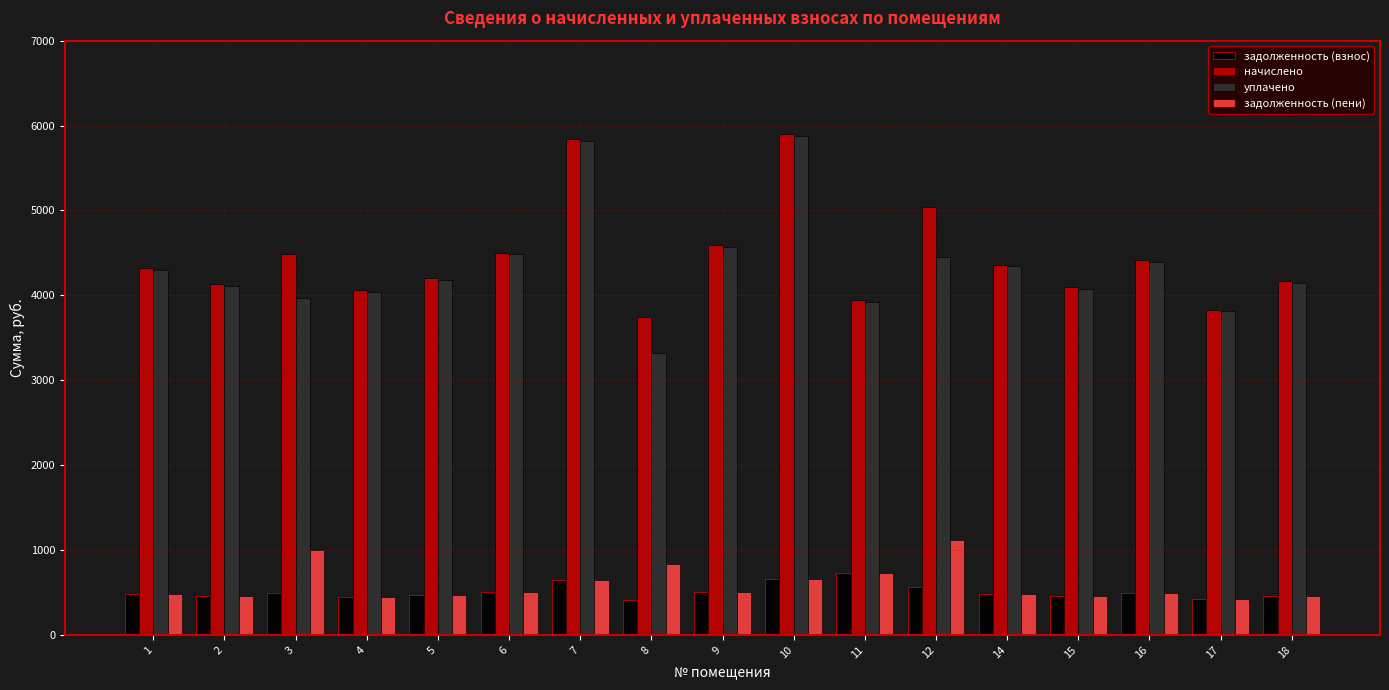

What is the minimum value for уплачено?

3316.1